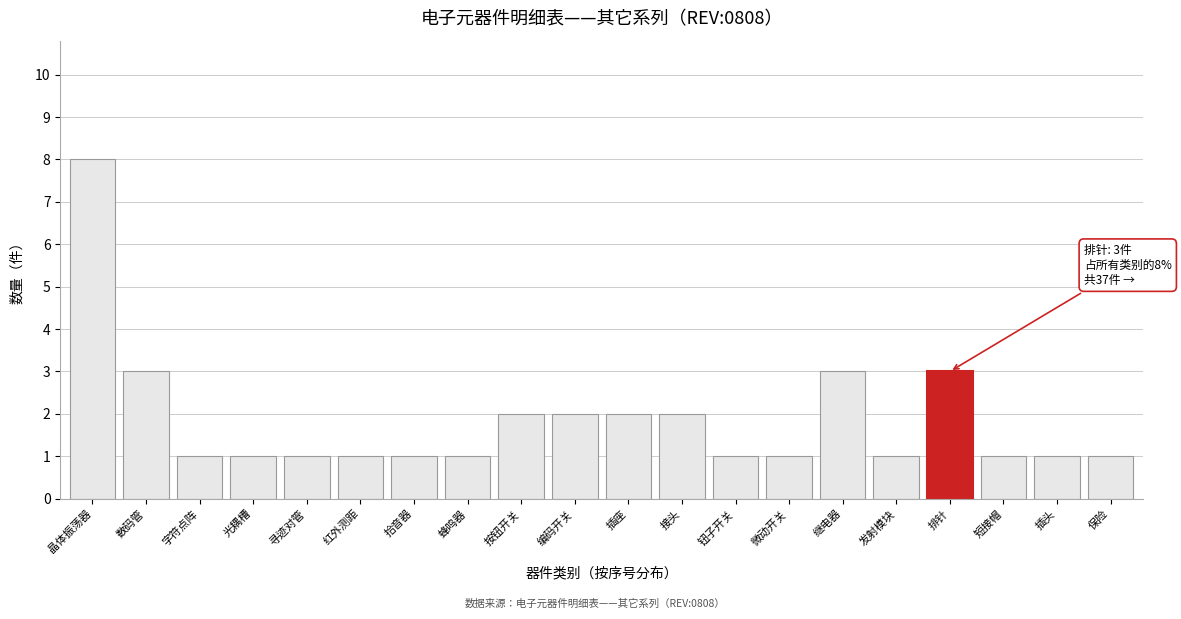

Reading left to right, transcribe all the data shown in this chart.

8	3	1	1	1	1	1	1	2	2	2	2	1	1	3	1	3	1	1	1